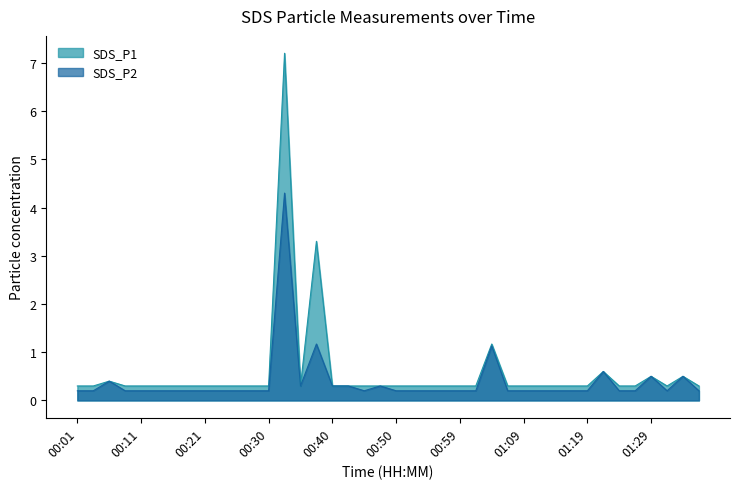

True or false: SDS_P2 has more than 1 interior local peaks.

True